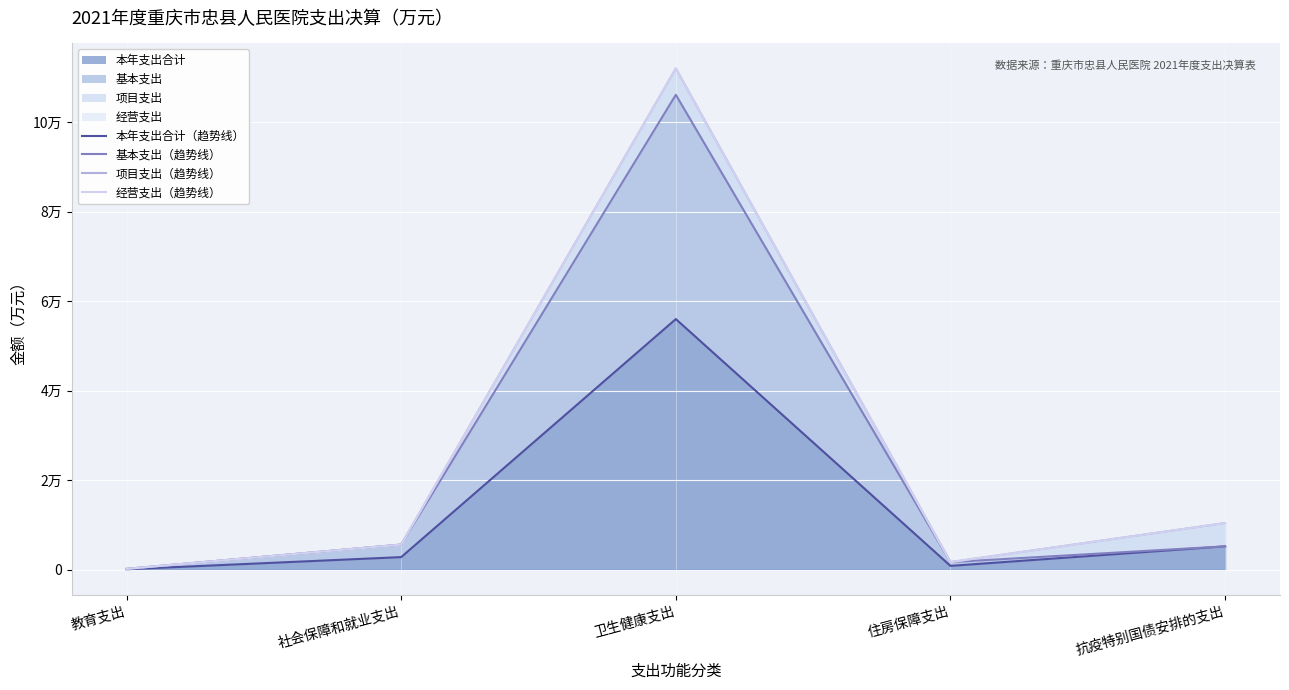

At which label does 基本支出（趋势线） first exceed 5202?

社会保障和就业支出